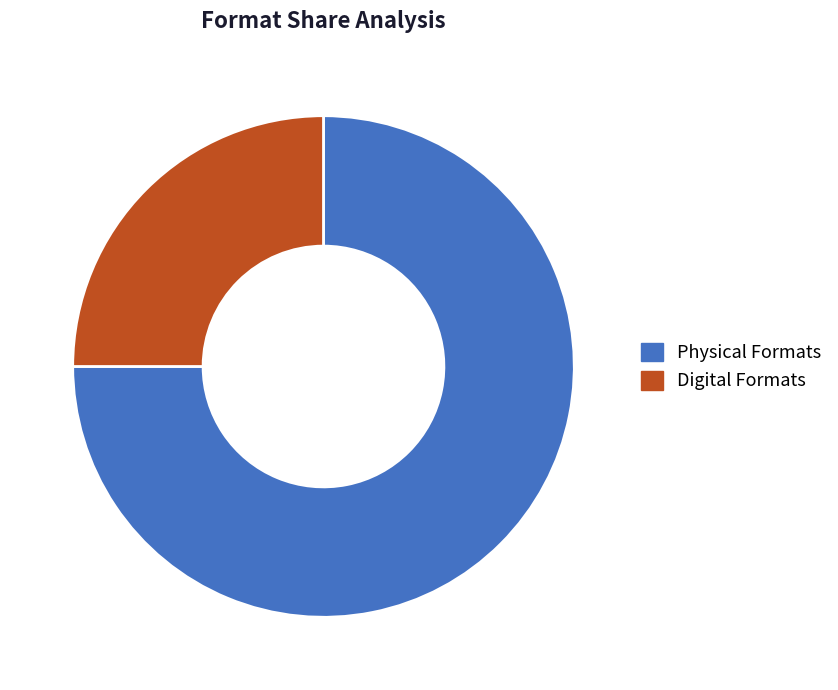

What is the largest slice in the pie chart?

Physical Formats